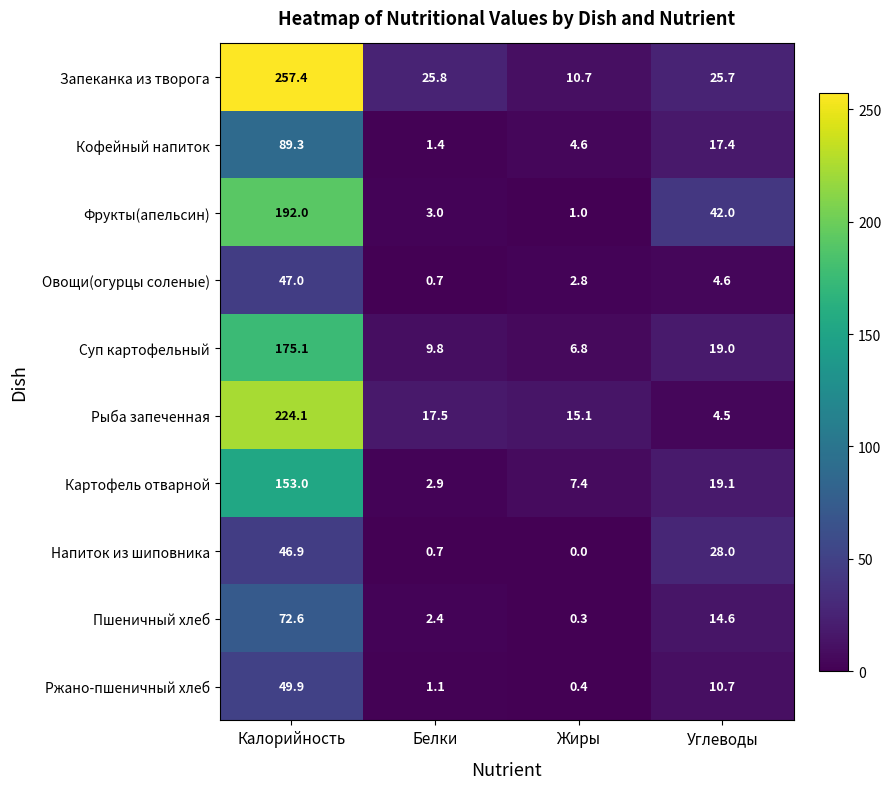

What is the total value across all series at Углеводы?

185.6